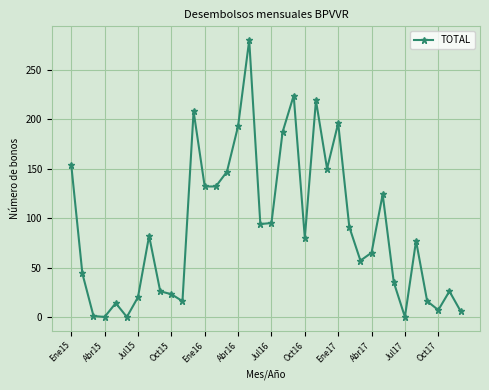

What is the greatest value displayed?

280